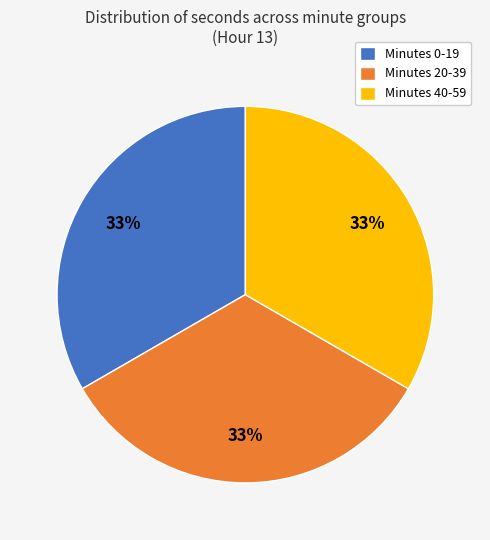

Is it true that Minutes 40-59 is 23% of the pie?

False